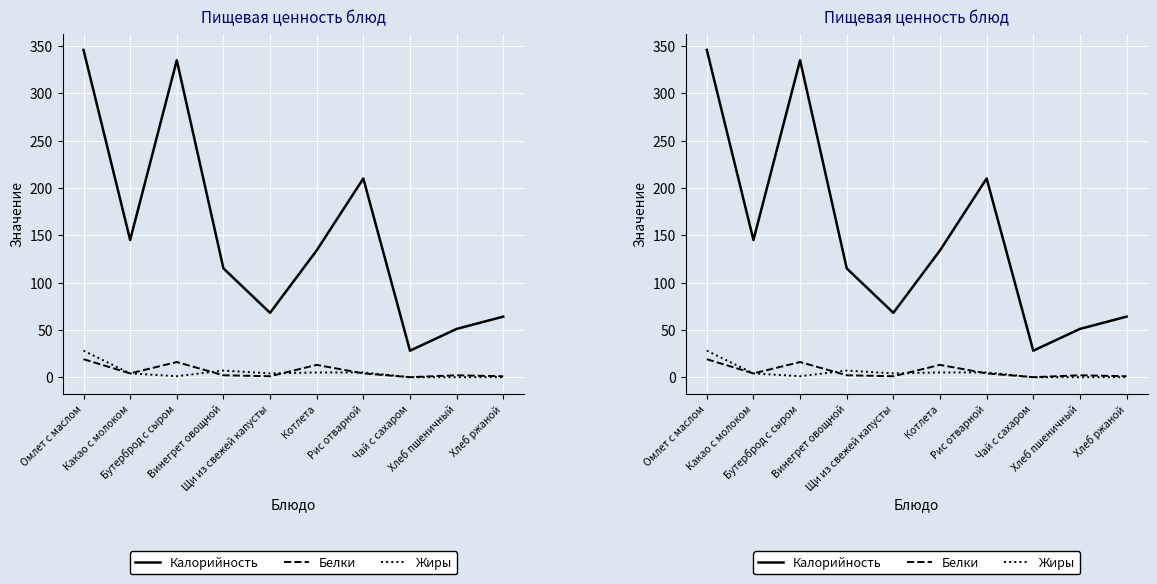

List the series in order of their peak value, lowest first.

Белки, Жиры, Калорийность